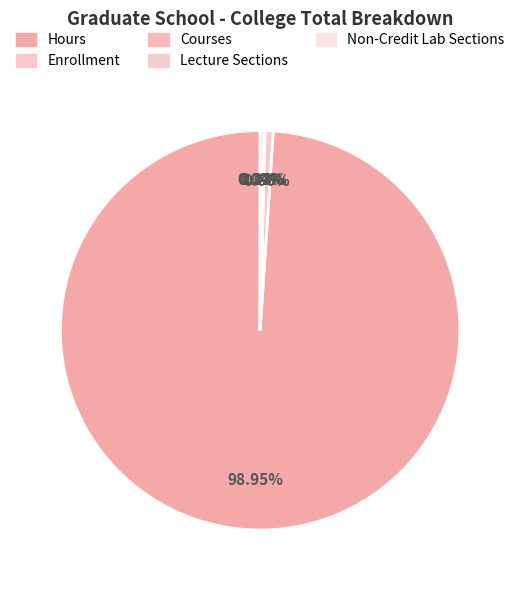

How many segments does this pie chart have?

5